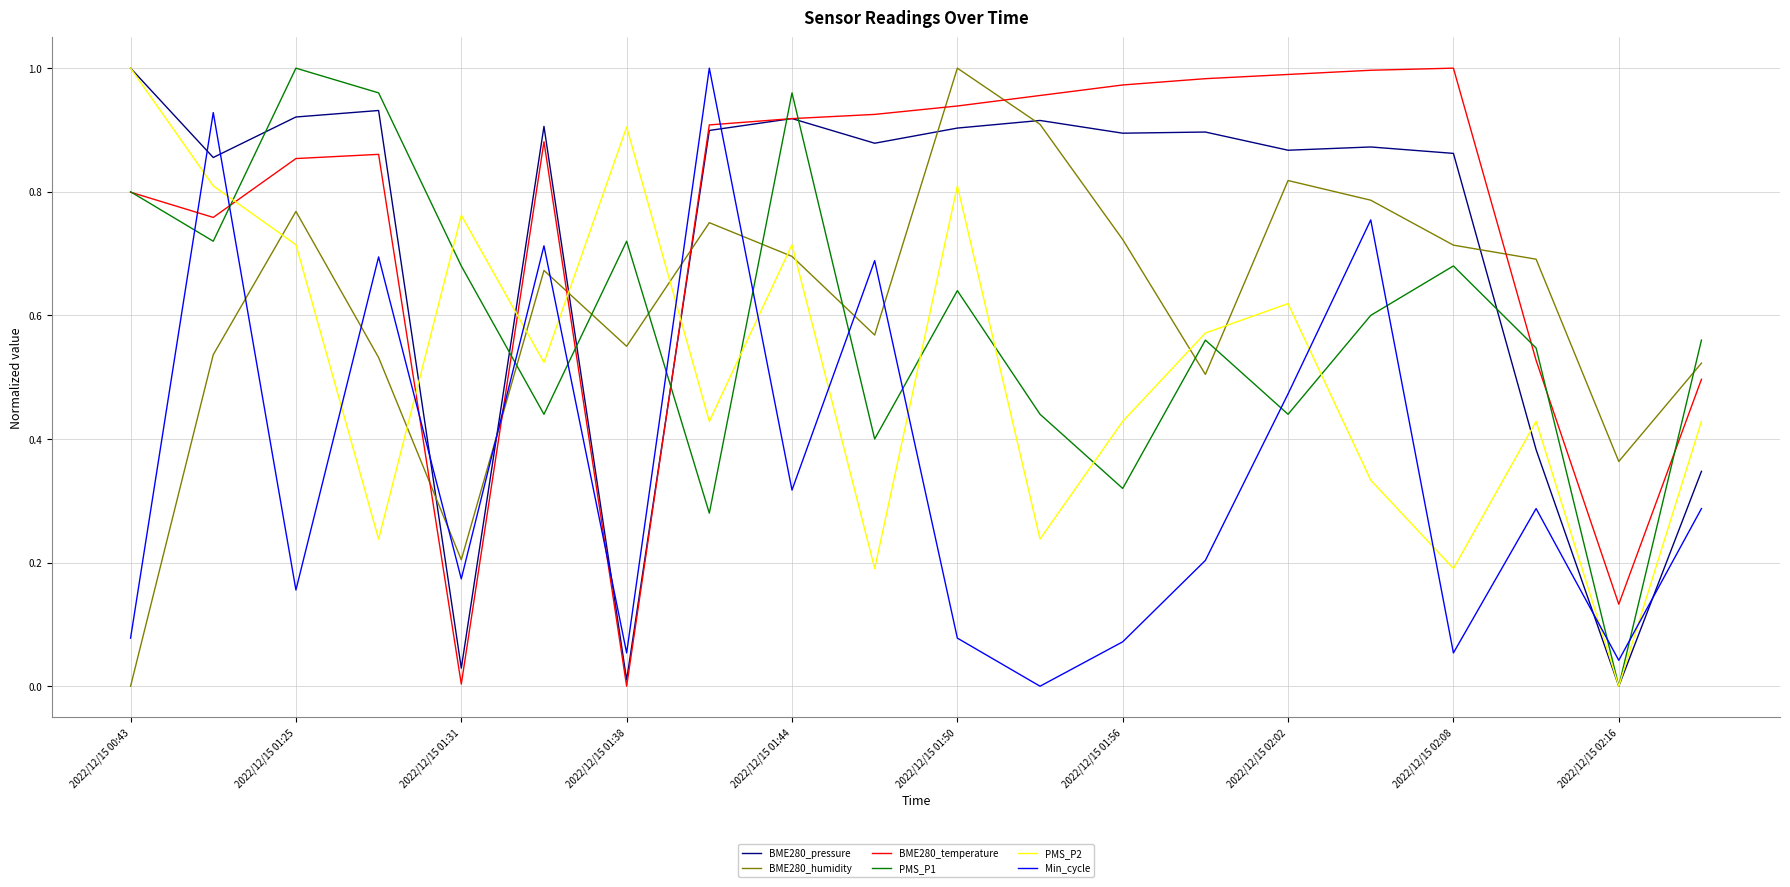

What is the value of the Min_cycle point at the 8th from the left?

1.0